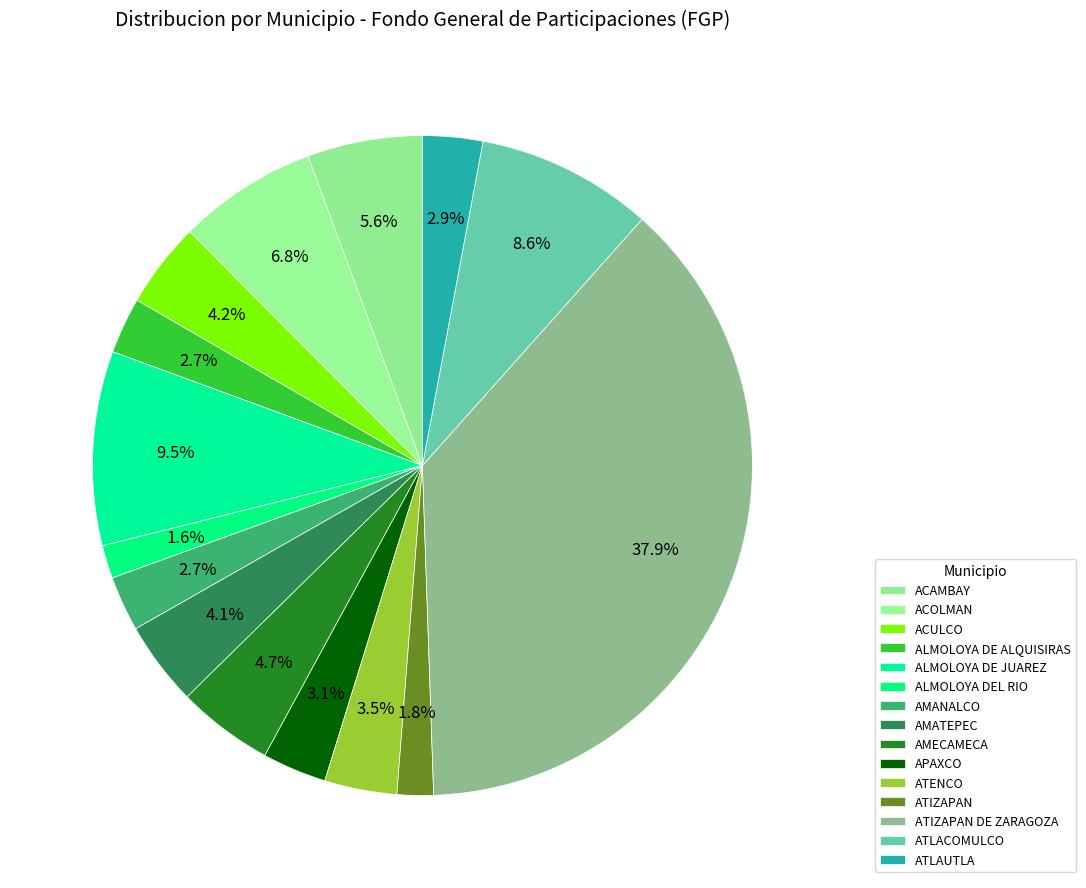

Count the number of slices in the pie.

15